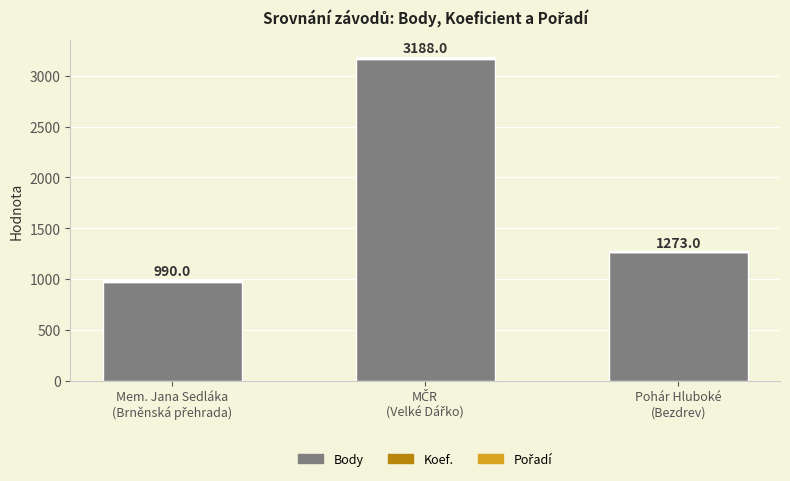

What is the maximum value for Body?

3165